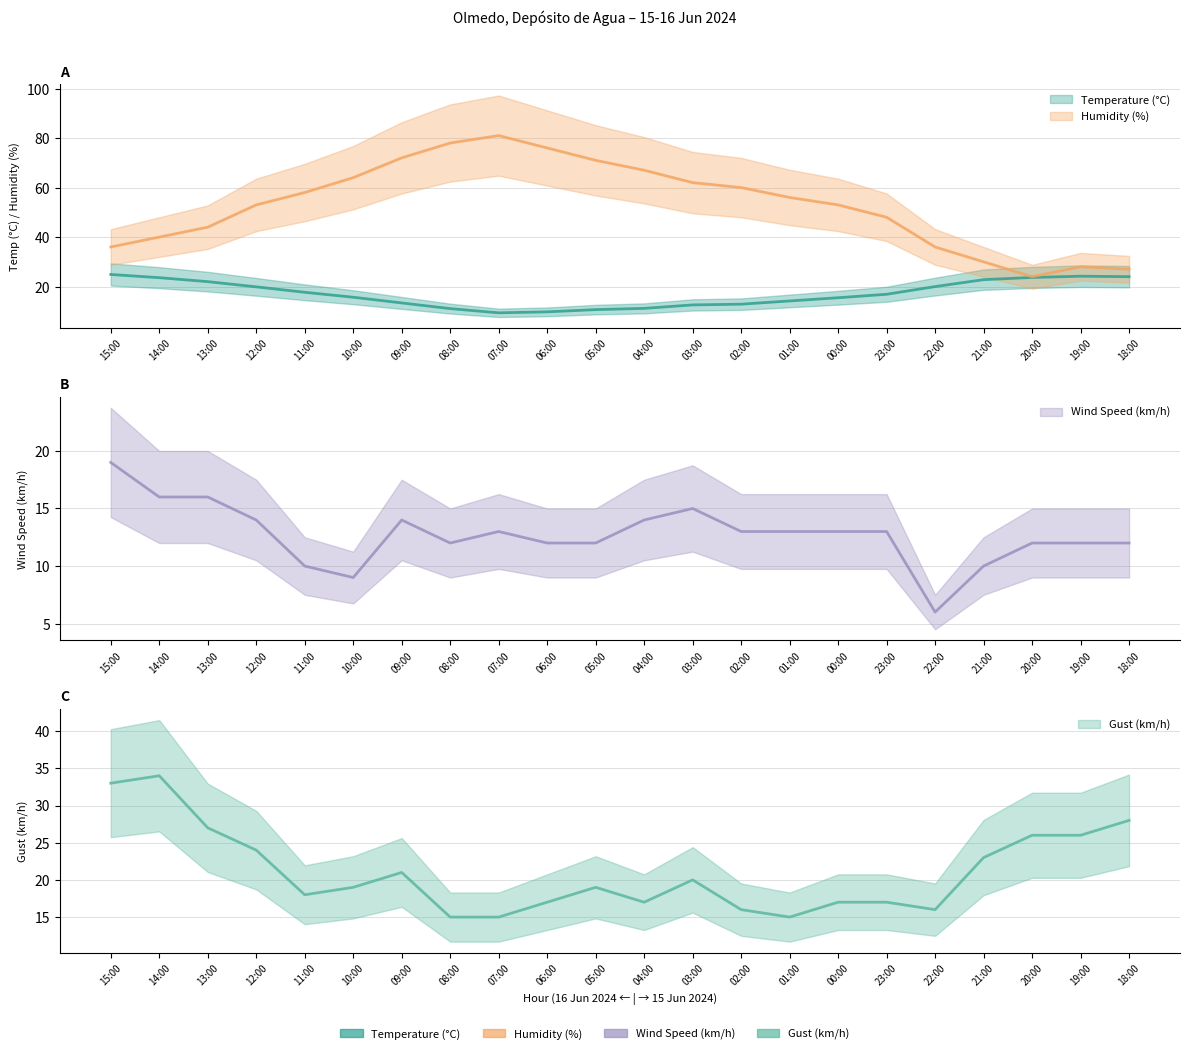

At how many categories does at least one series exceed 16?

22